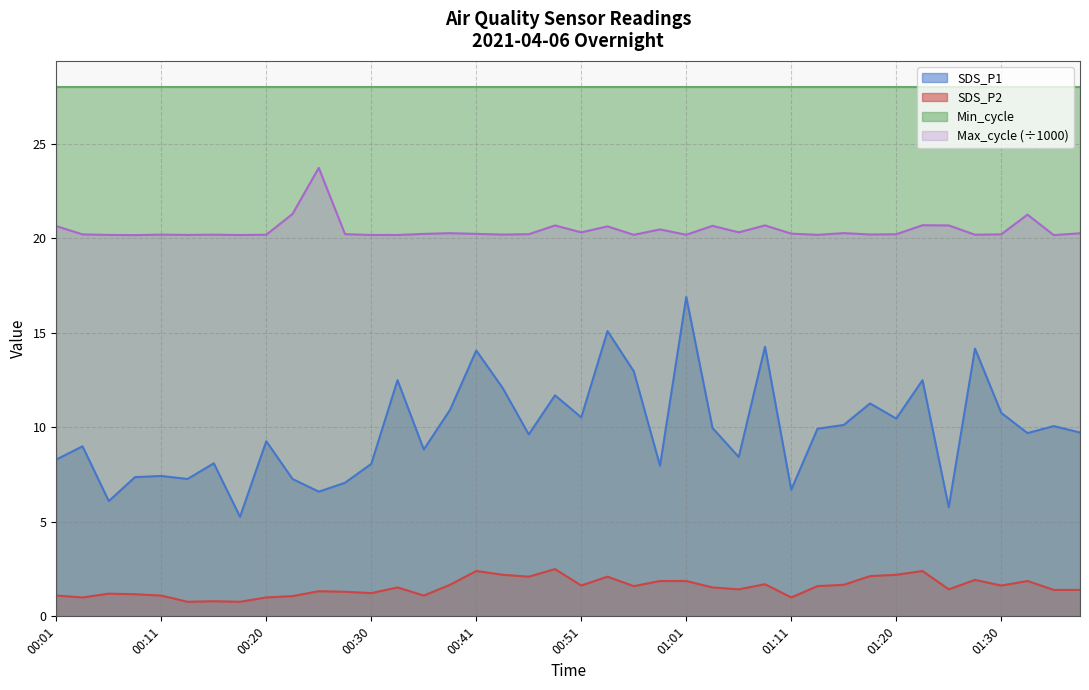

At how many categories does at least one series exceed 0?

40